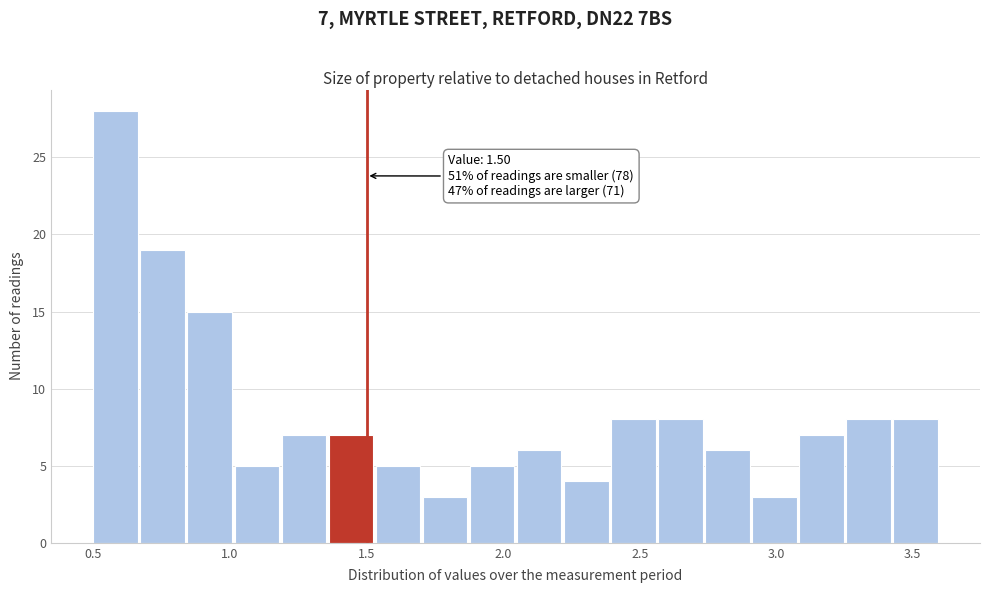

Read against the x-axis, roughly where is the centre of the tallest bar?

0.60